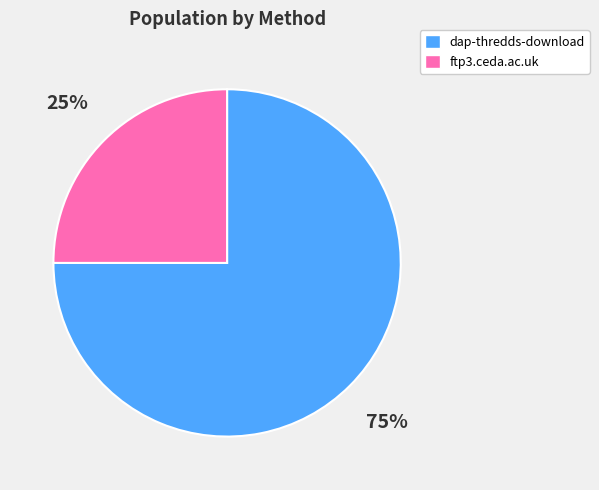

Does ftp3.ceda.ac.uk account for over 50% of the chart?

No